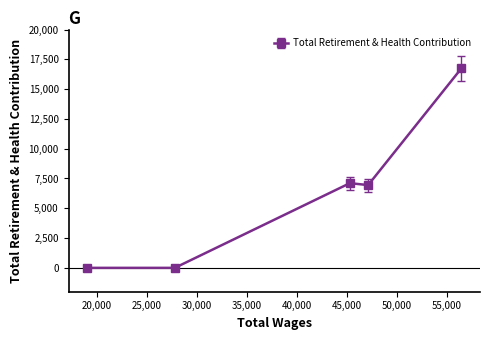

What is the average value?

6158